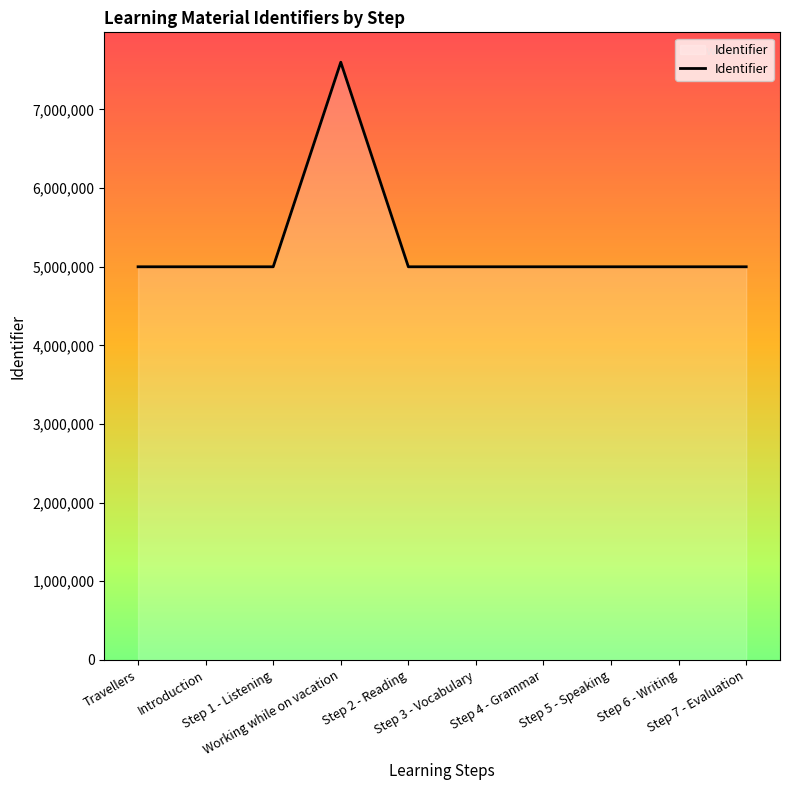

What is the smallest value displayed?

4998746